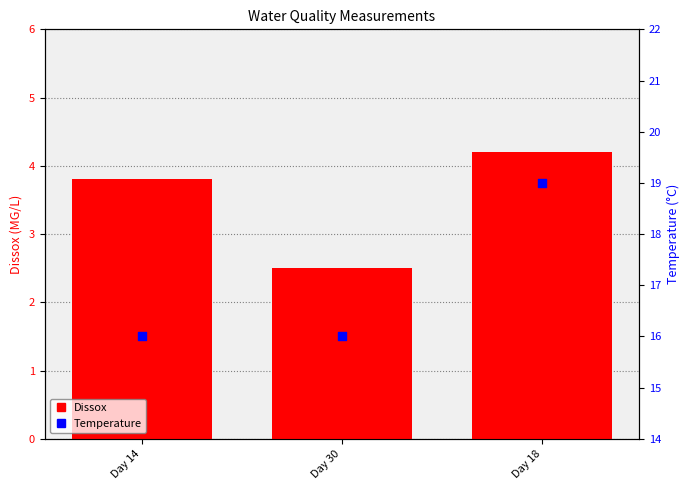

Which series has the largest total across all categories?

Temperature